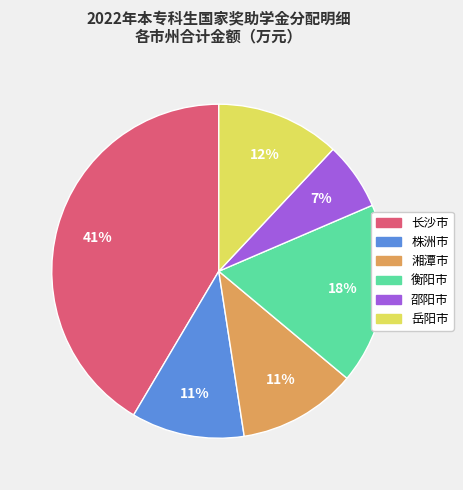

Is there a majority slice in this chart?

No